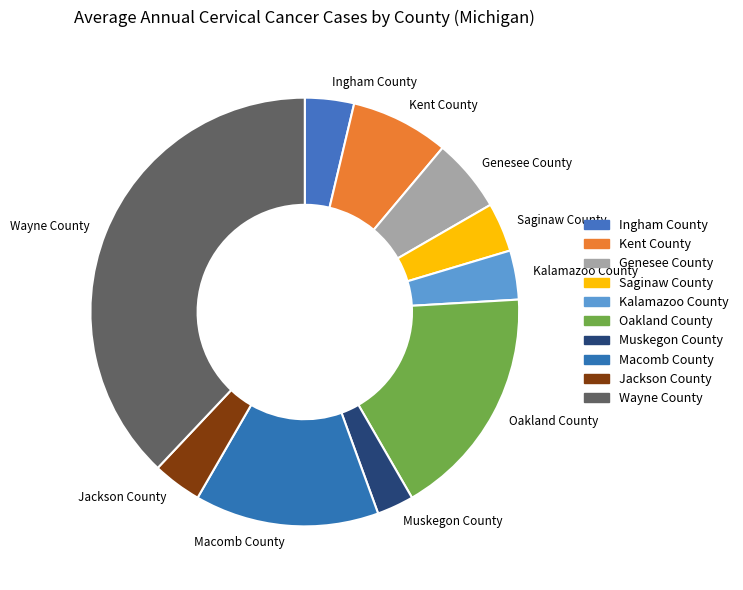

Is there a majority slice in this chart?

No